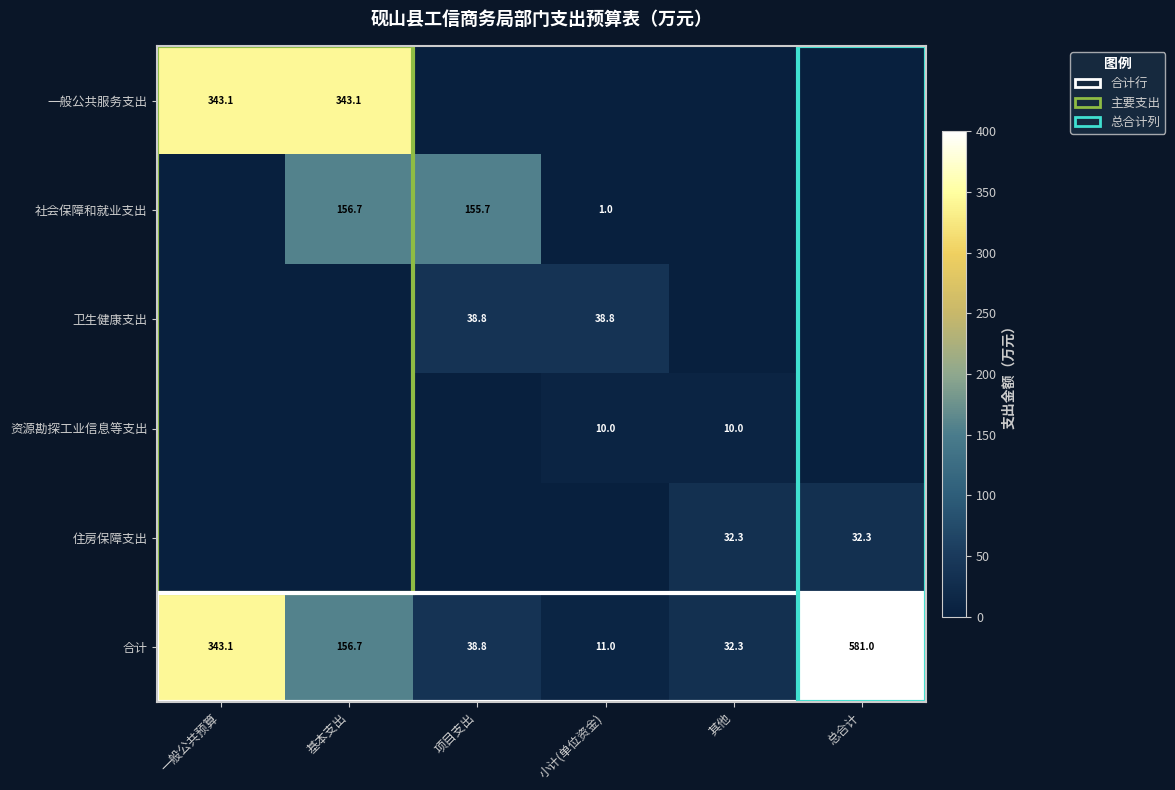

The 住房保障支出 series shows 32.3 at 总合计. True or false?

True